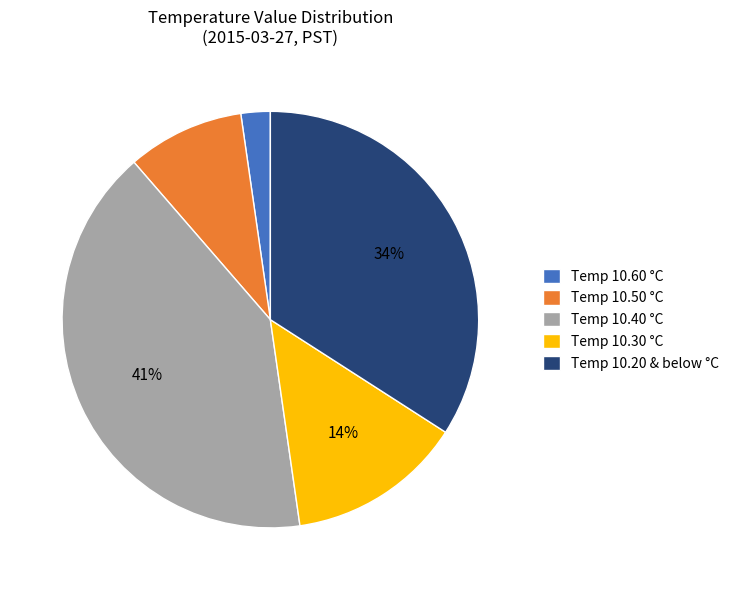

How many slices are in this pie chart?

5